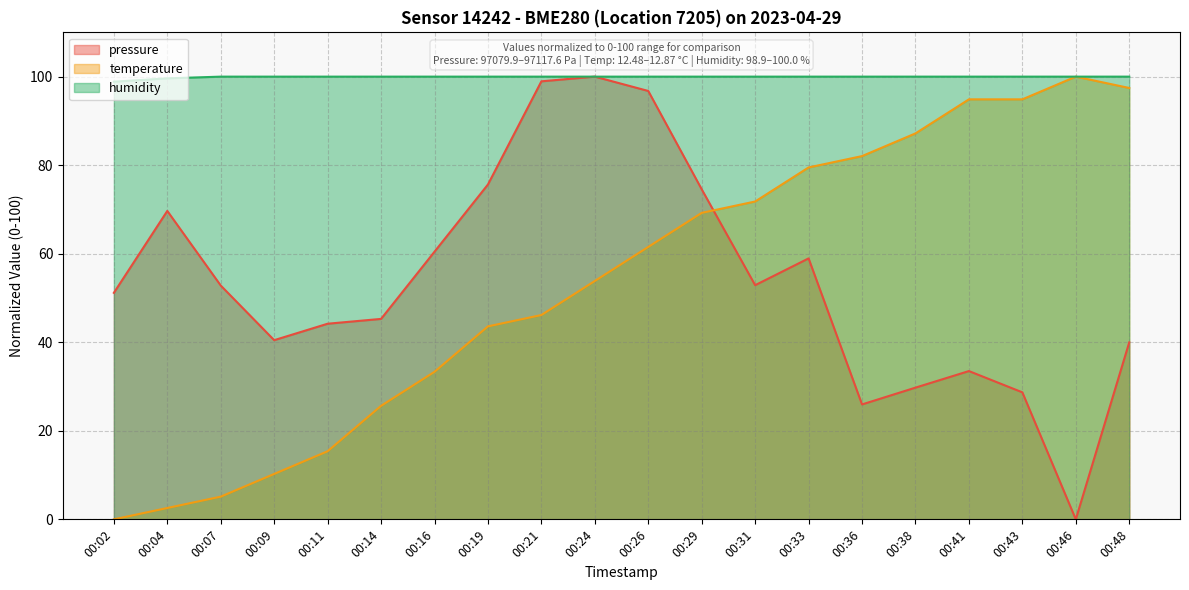

At which label does temperature first exceed 61?

00:26